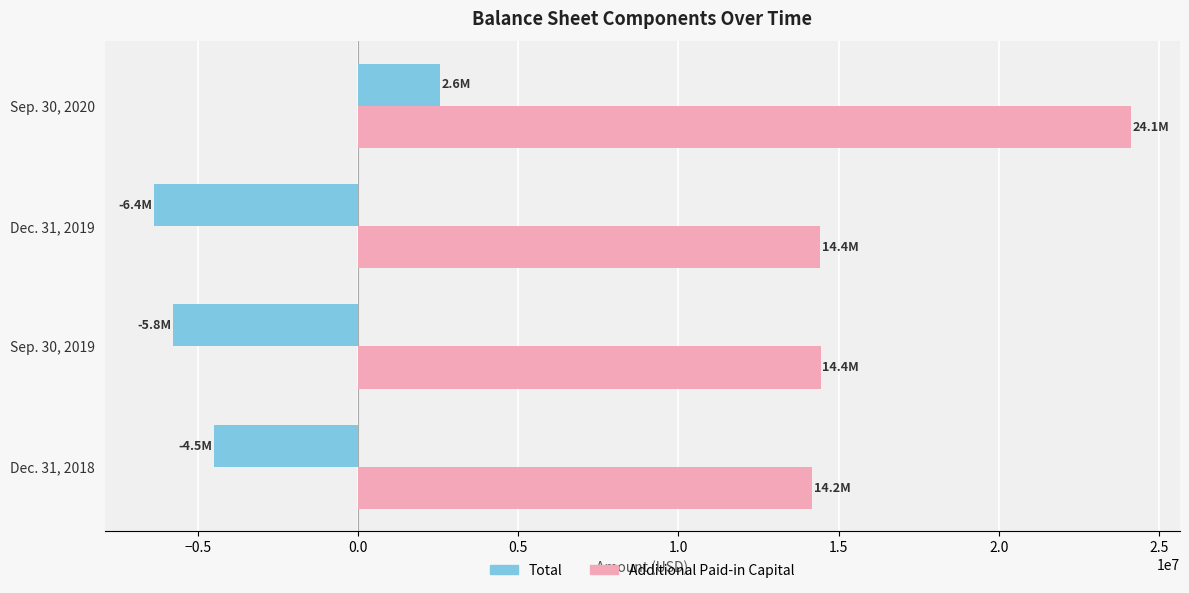

Where is Total nearest to the value -1910518?

Dec. 31, 2018